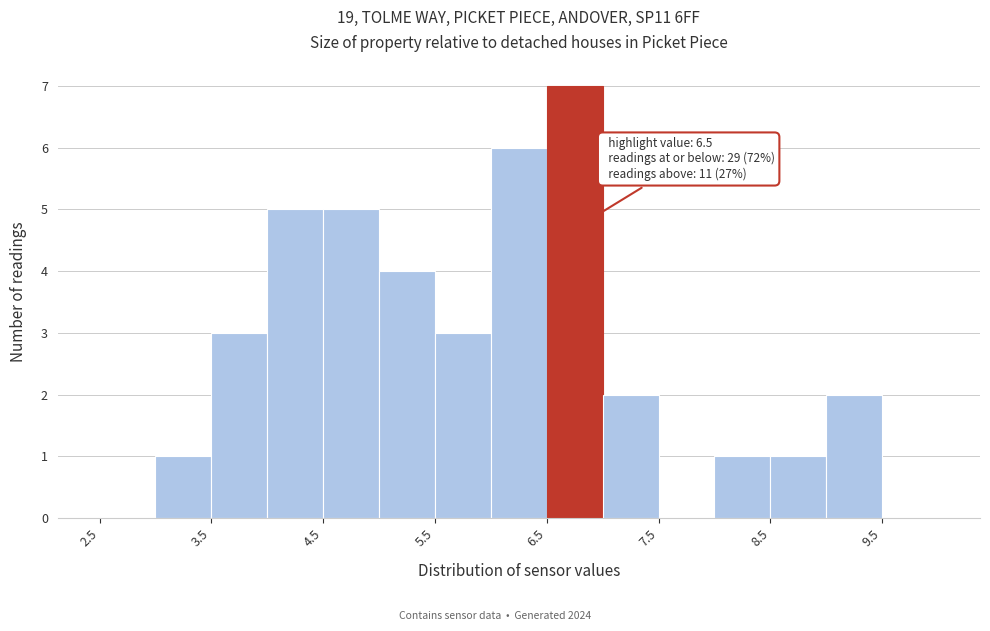

Over which range of the x-axis is the bar tallest?

6.5 to 7.0